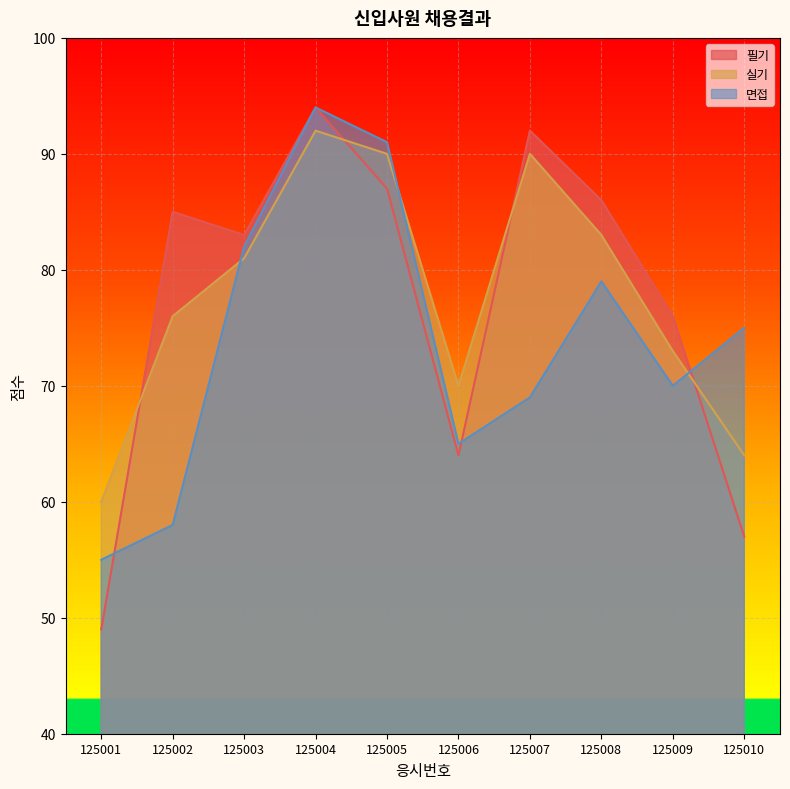

Reading left to right, extract all data points from this chart.

필기: 49	85	83	94	87	64	92	86	76	57
실기: 60	76	81	92	90	70	90	83	73	64
면접: 55	58	82	94	91	65	69	79	70	75